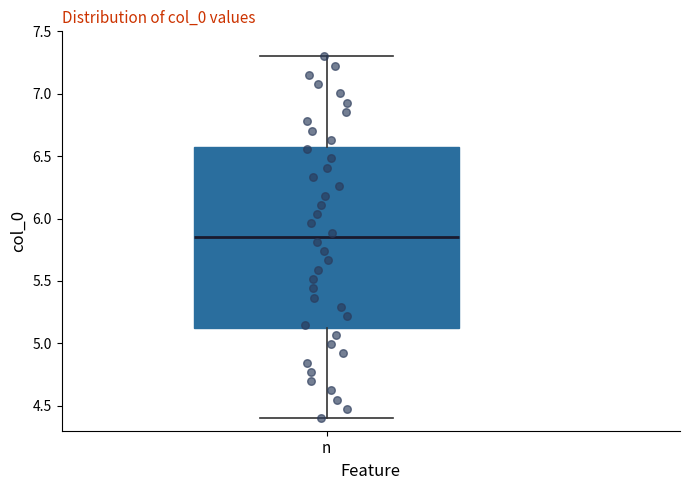

Transcribe this box plot: give where the median line is, the range the box spans, and where the two whiskers end, as read against the y-axis. The values are not printed on the chart, so give them approximately, as read against the axis.

median 5.85, box 5.15 to 6.55, whiskers 4.40 to 7.30